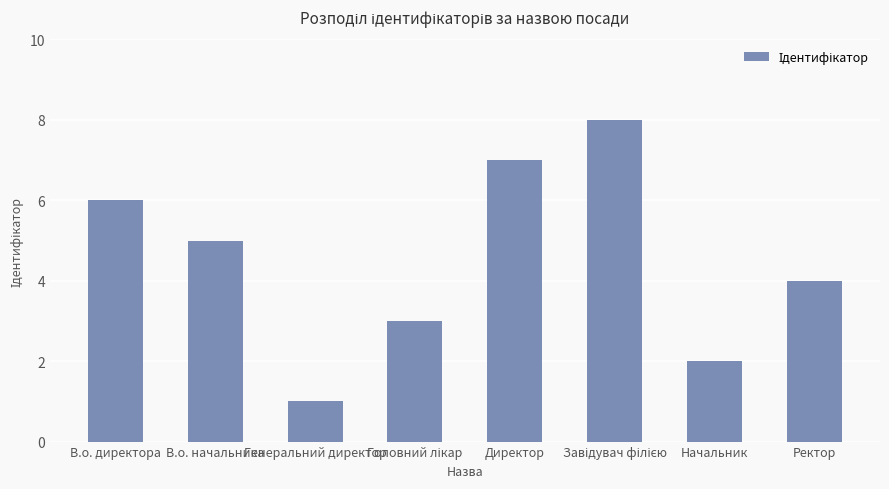

What value does the data have at В.о. директора?

6